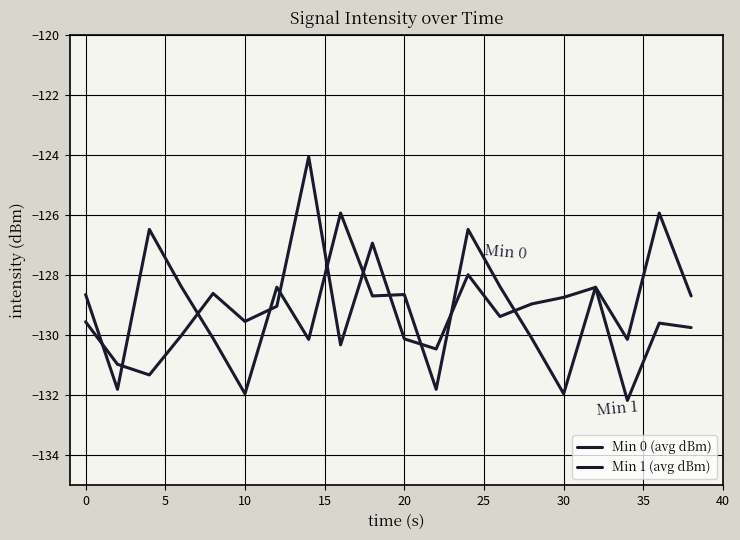

Which series ends up on top after the final intersection of Min 1 (avg dBm) and Min 0 (avg dBm)?

Min 1 (avg dBm)